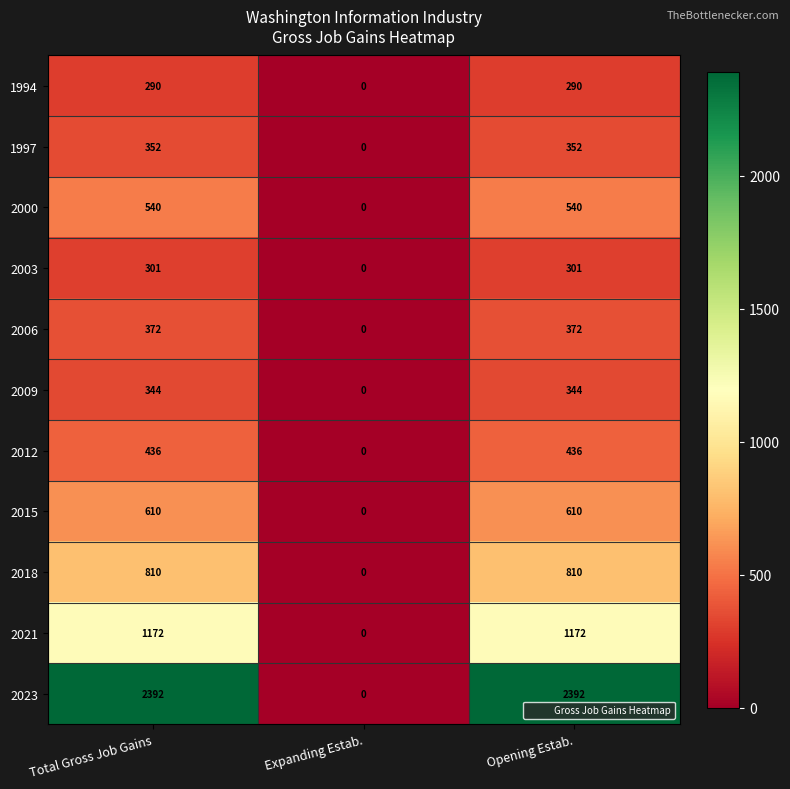

At Total Gross Job Gains, list the series in order from largest to smallest.

2023, 2021, 2018, 2015, 2000, 2012, 2006, 1997, 2009, 2003, 1994